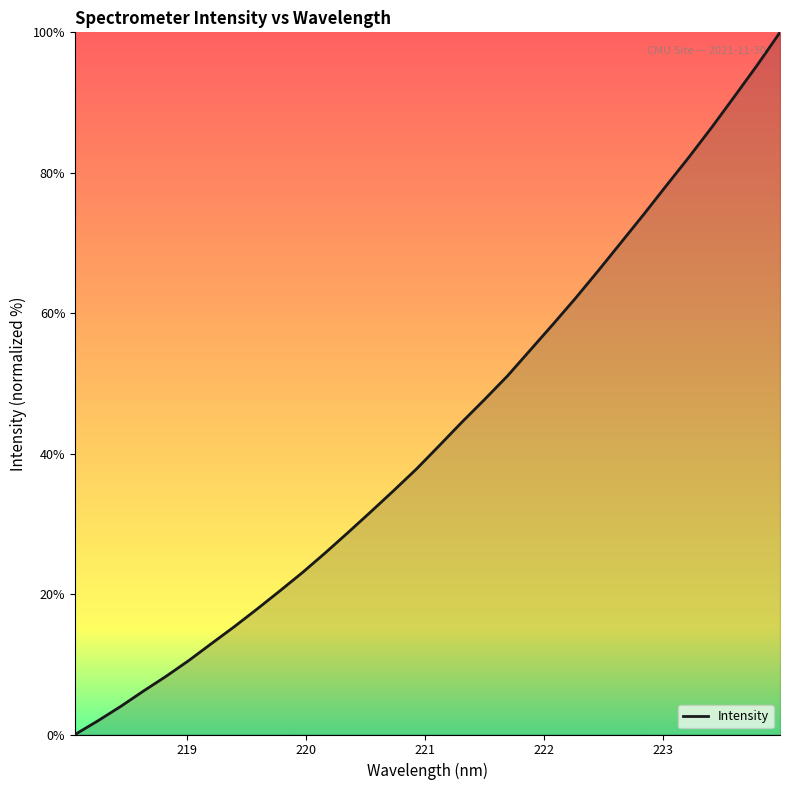

How many lines are shown in the chart?

1